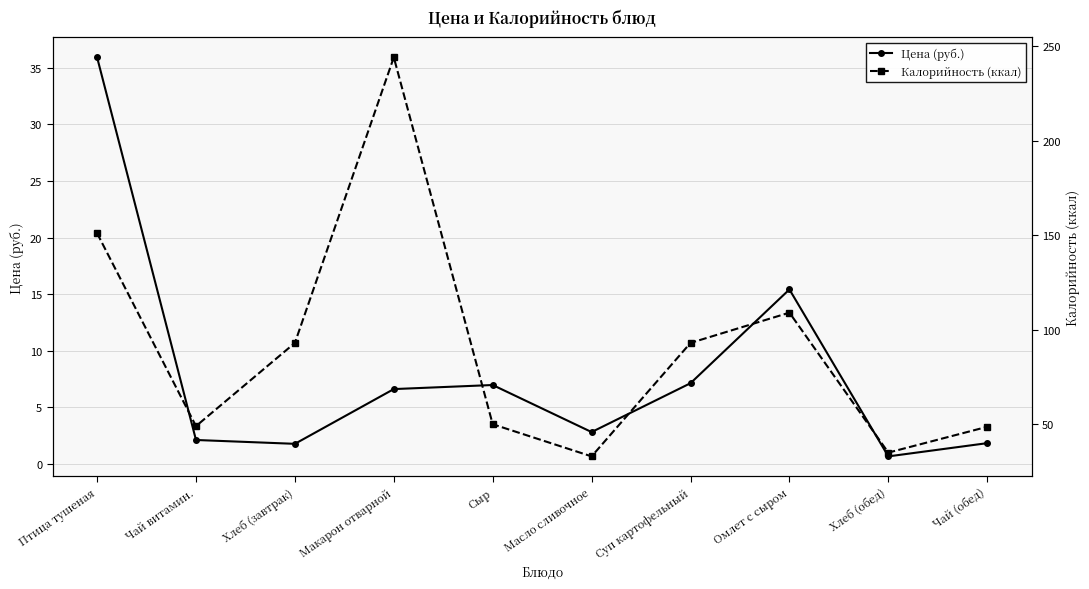

Read the Цена (руб.) value at Чай (обед).

1.8